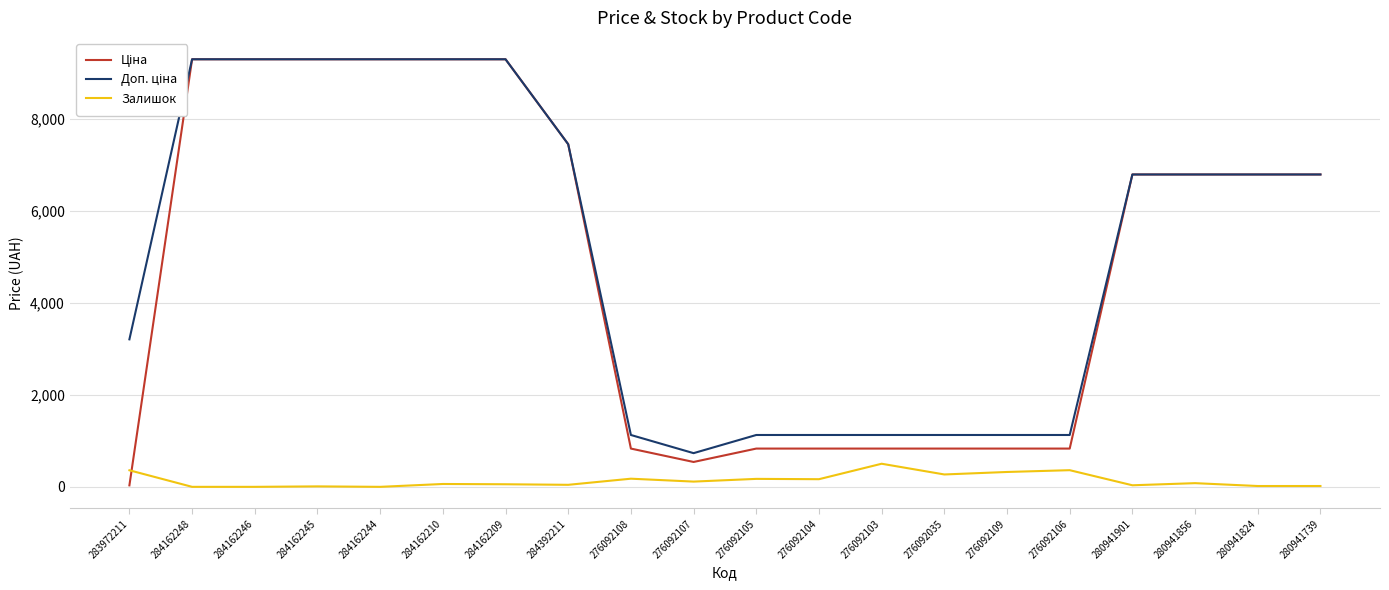

What are all the series names shown in the legend?

Ціна, Доп. ціна, Залишок